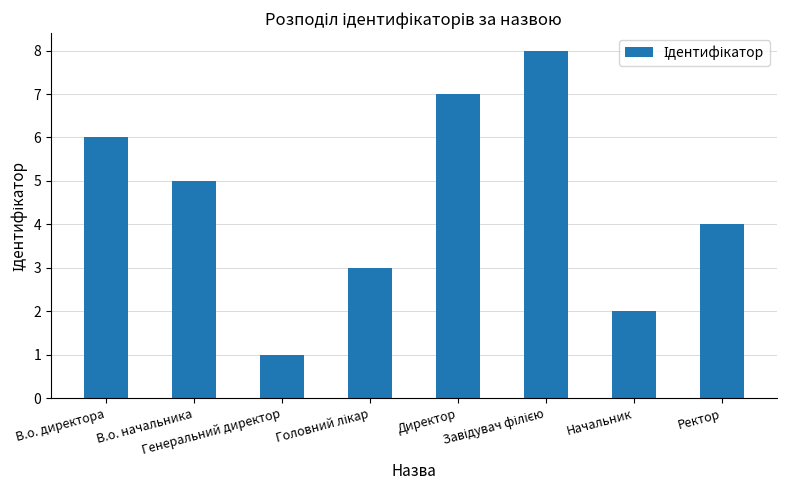

Where does the data first go above 5?

В.о. директора